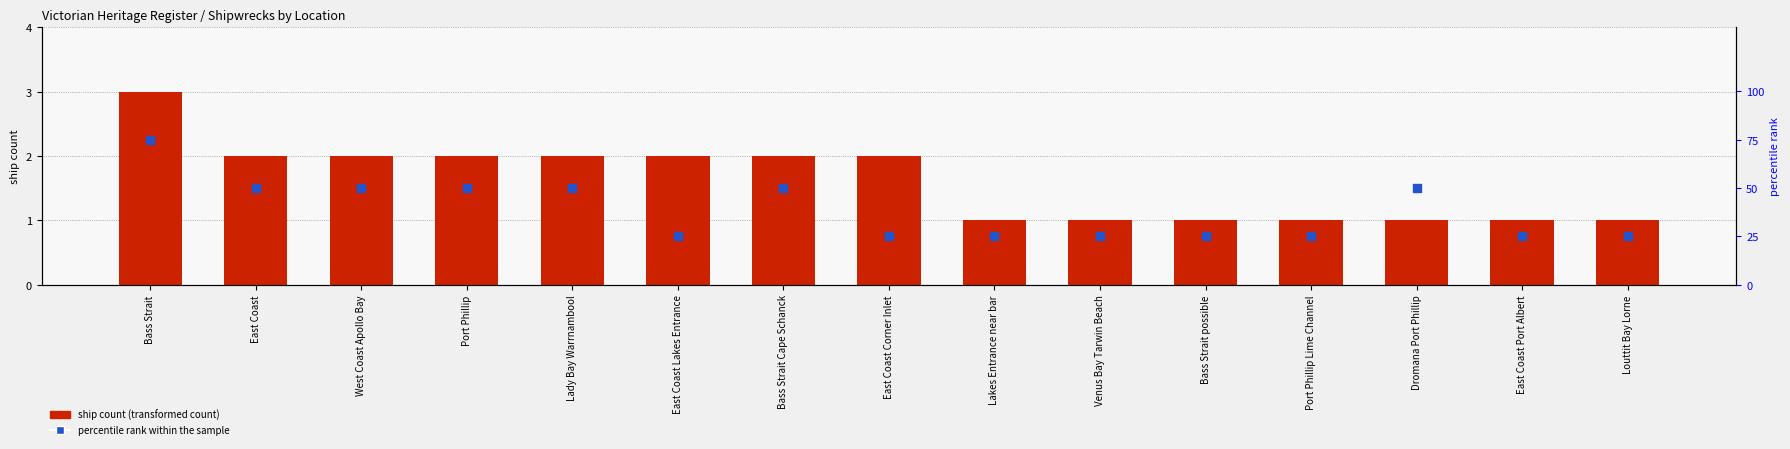

Which series has the widest spread of Y values?

percentile rank within the sample